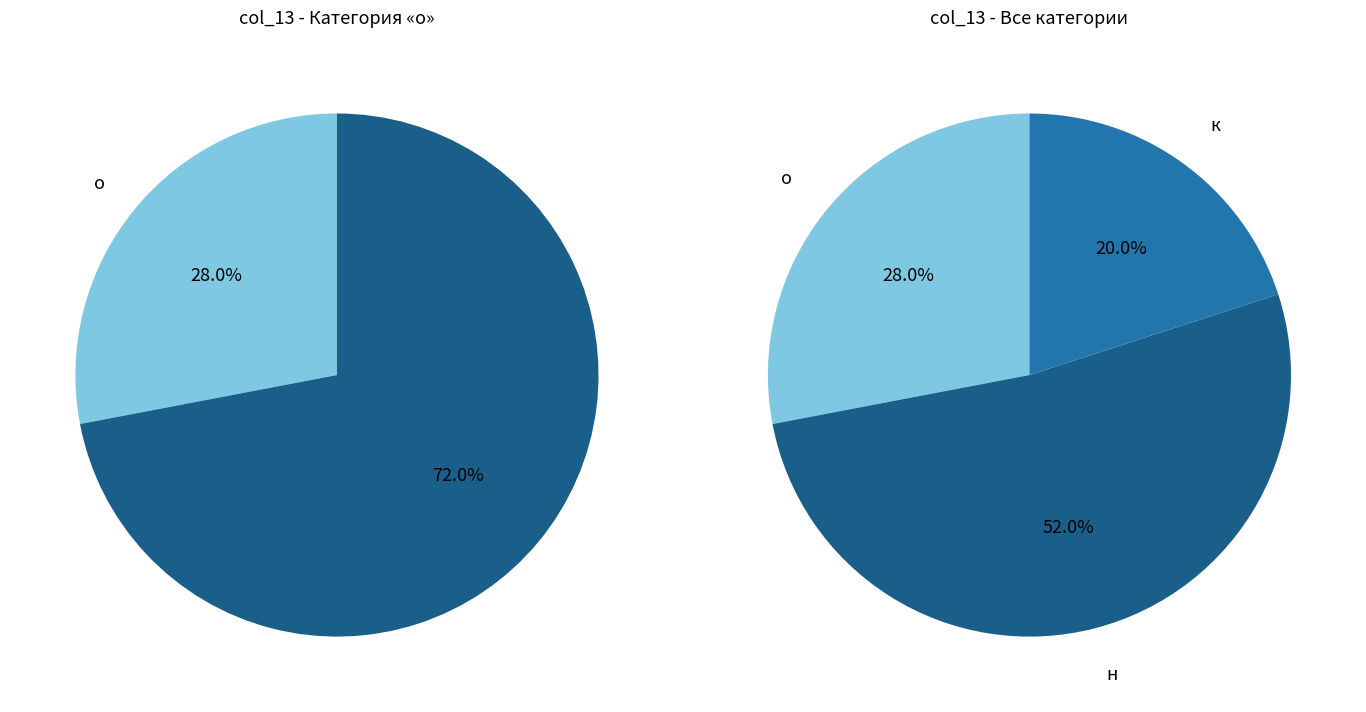

Which category accounts for the majority?

н